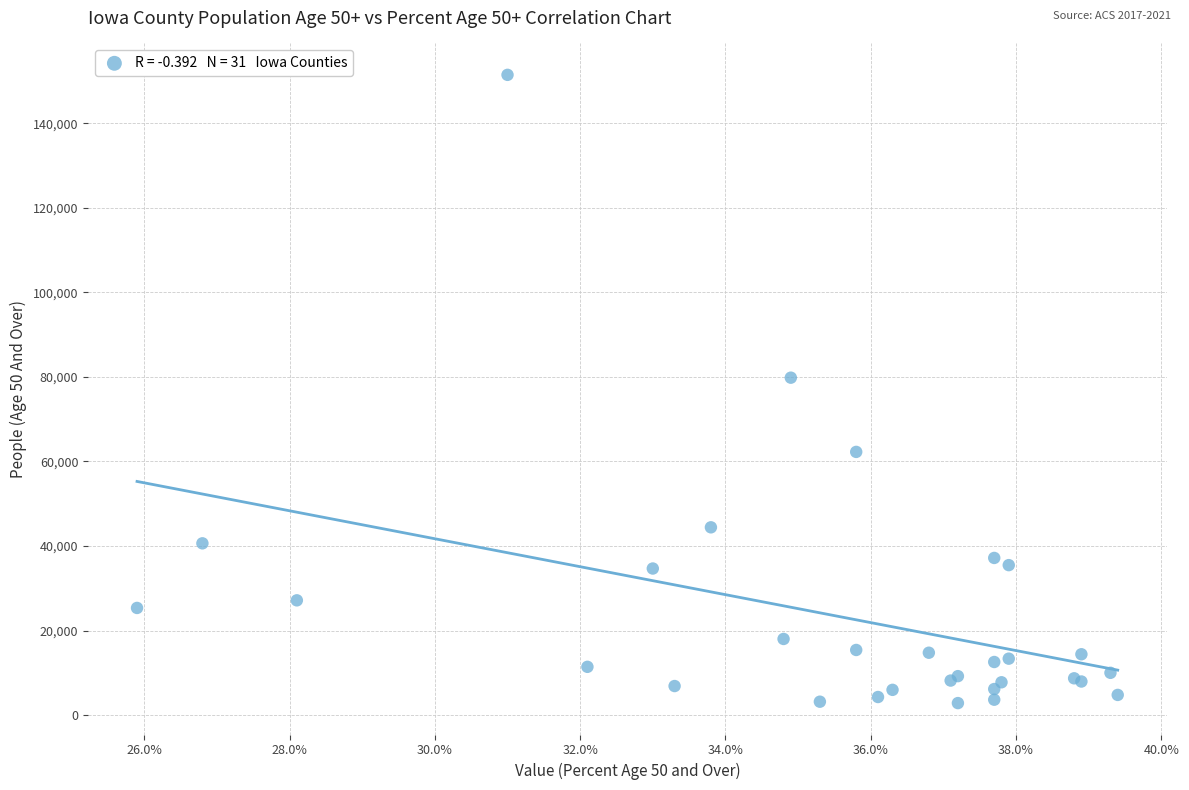

What Y value in the scatter plot is closest to 77145?

79816